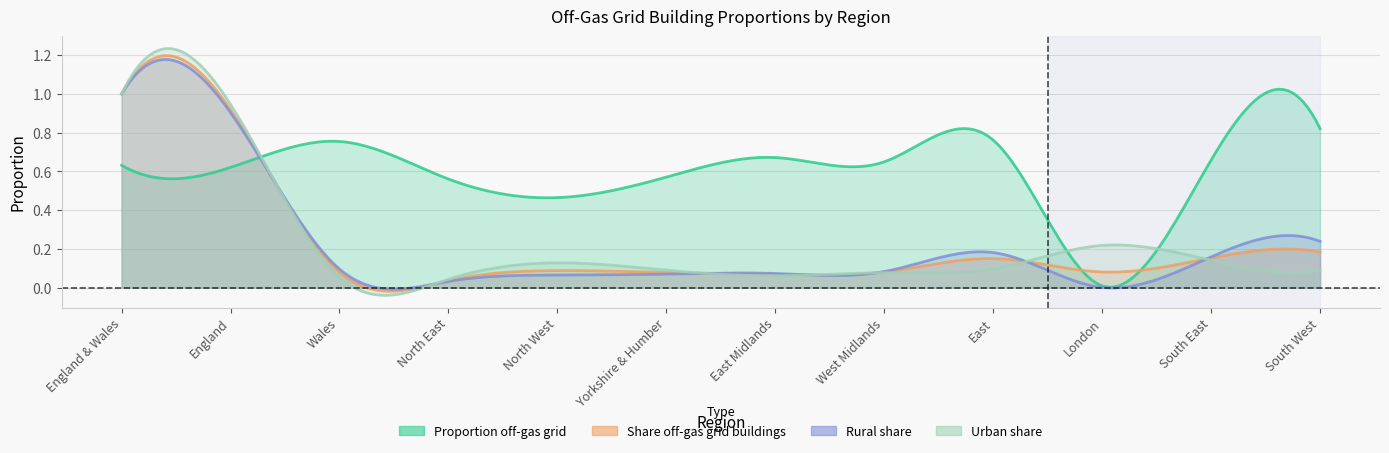

What is the difference between the second highest and minimum values in the Share off-gas grid buildings series?

0.9